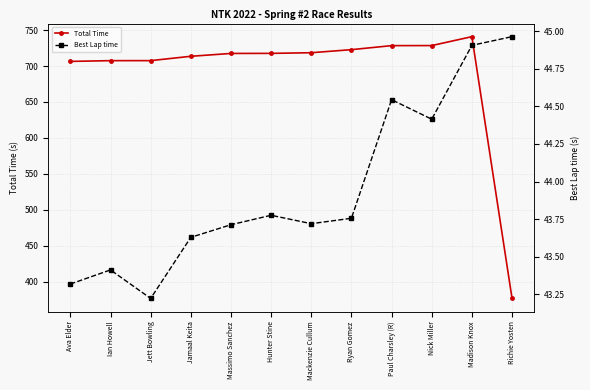

At which label does Best Lap time reach its minimum?

Jett Bowling